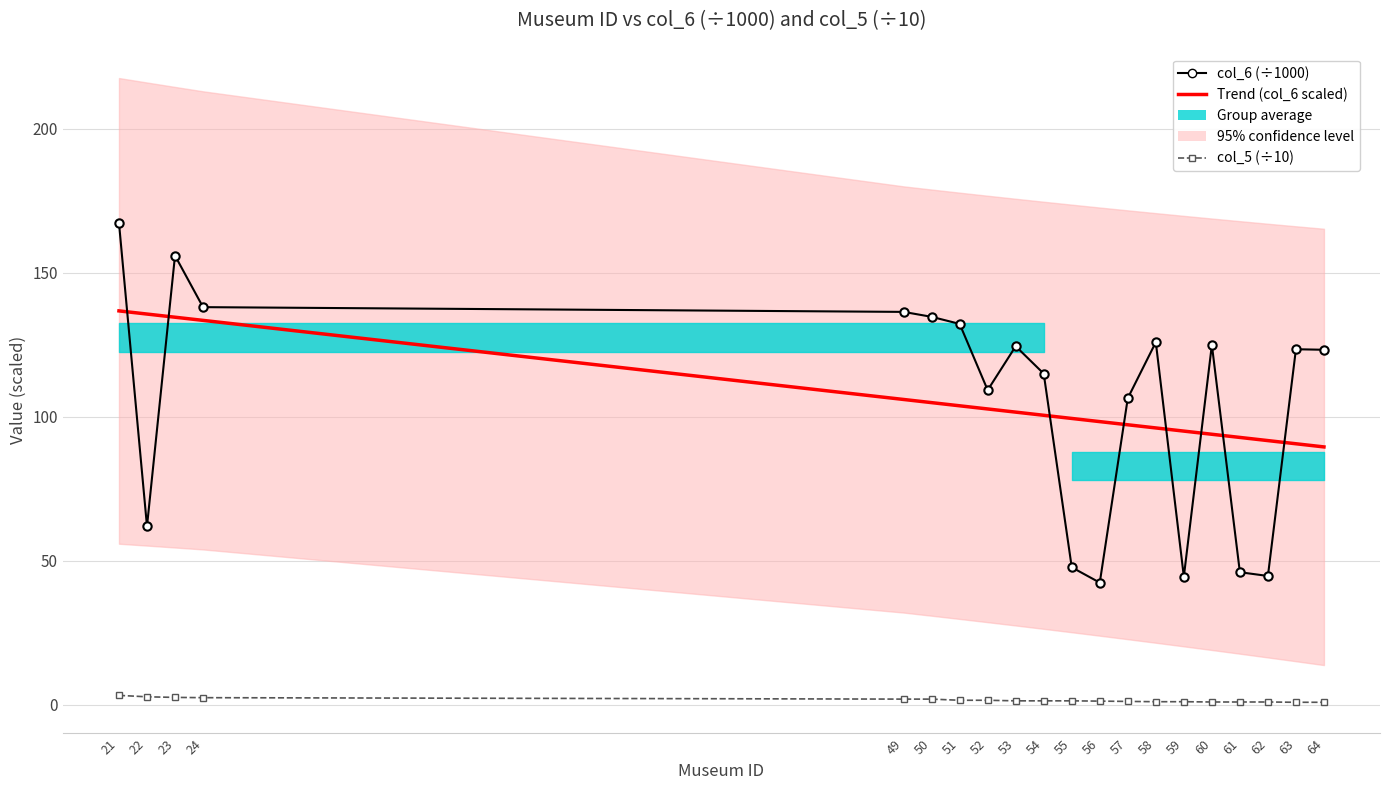

What is the average value of the col_6 (÷1000) series?

105.2